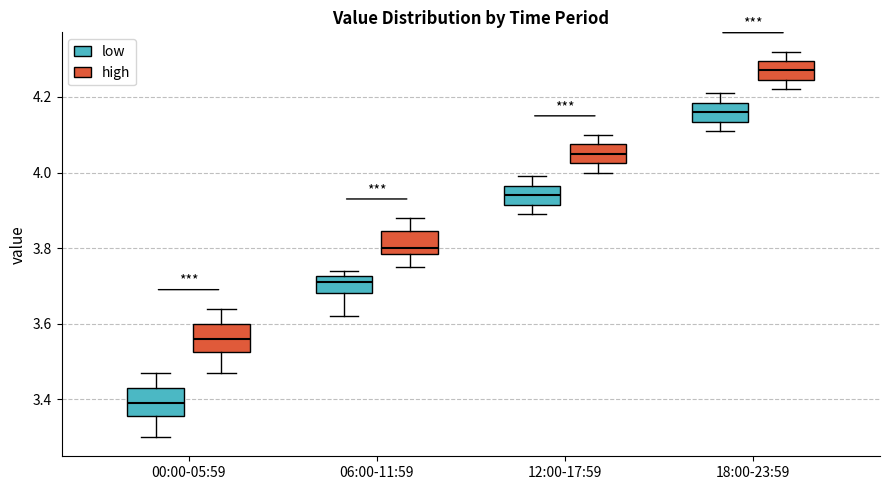

Which box has the highest median line?

18:00-23:59 (high)